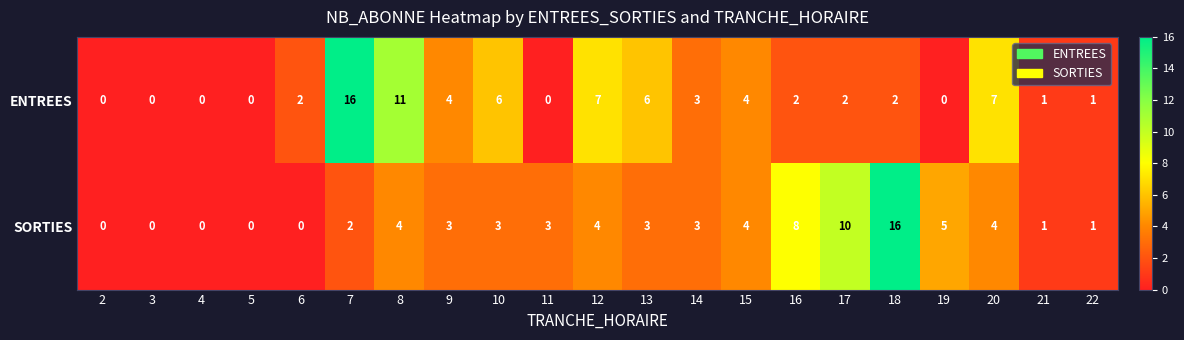

The SORTIES series shows 1 at 11. True or false?

False